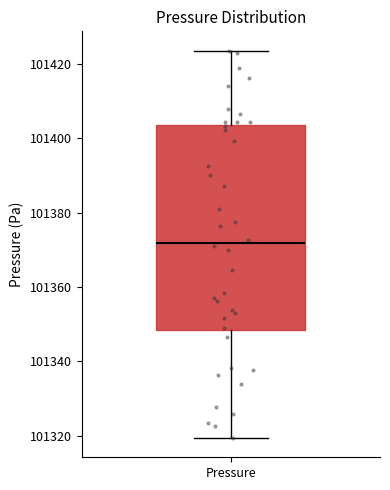

Transcribe this box plot: give where the median line is, the range the box spans, and where the two whiskers end, as read against the y-axis. The values are not printed on the chart, so give them approximately, as read against the axis.

median 101372, box 101348 to 101404, whiskers 101320 to 101424